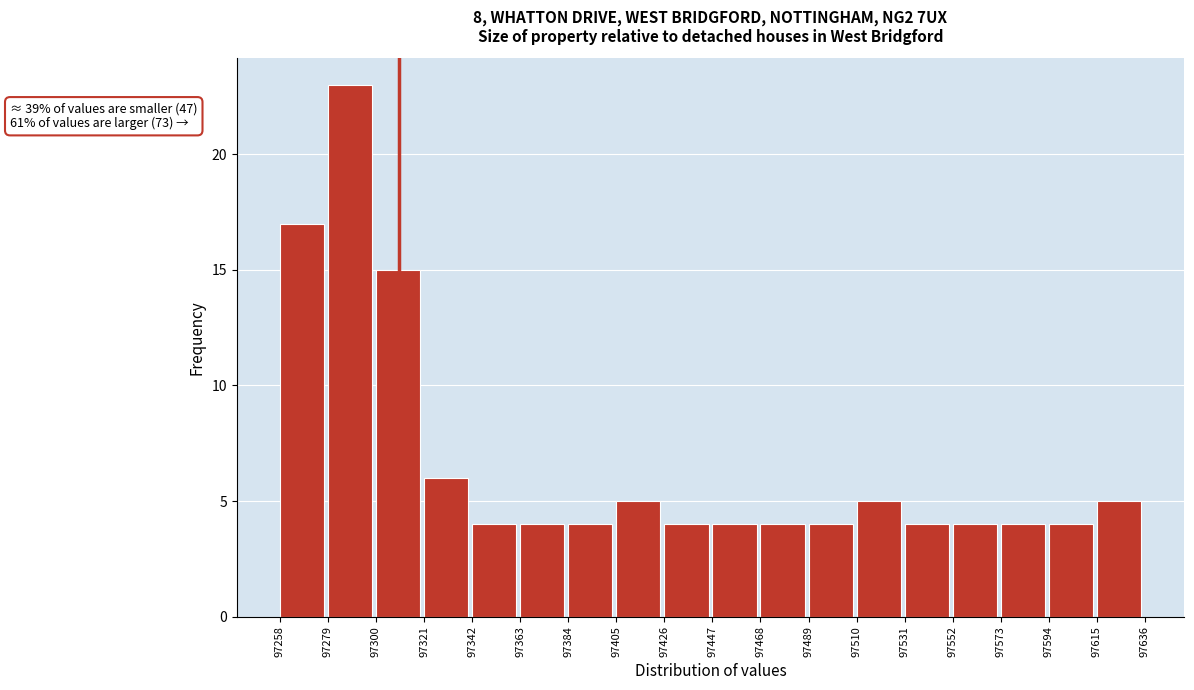

Which range on the x-axis has the tallest bar?

97279 to 97300